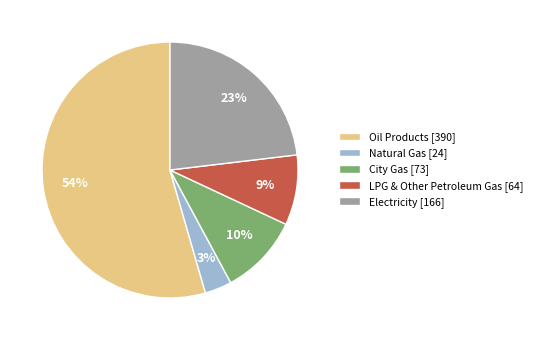

Is there a majority slice in this chart?

Yes